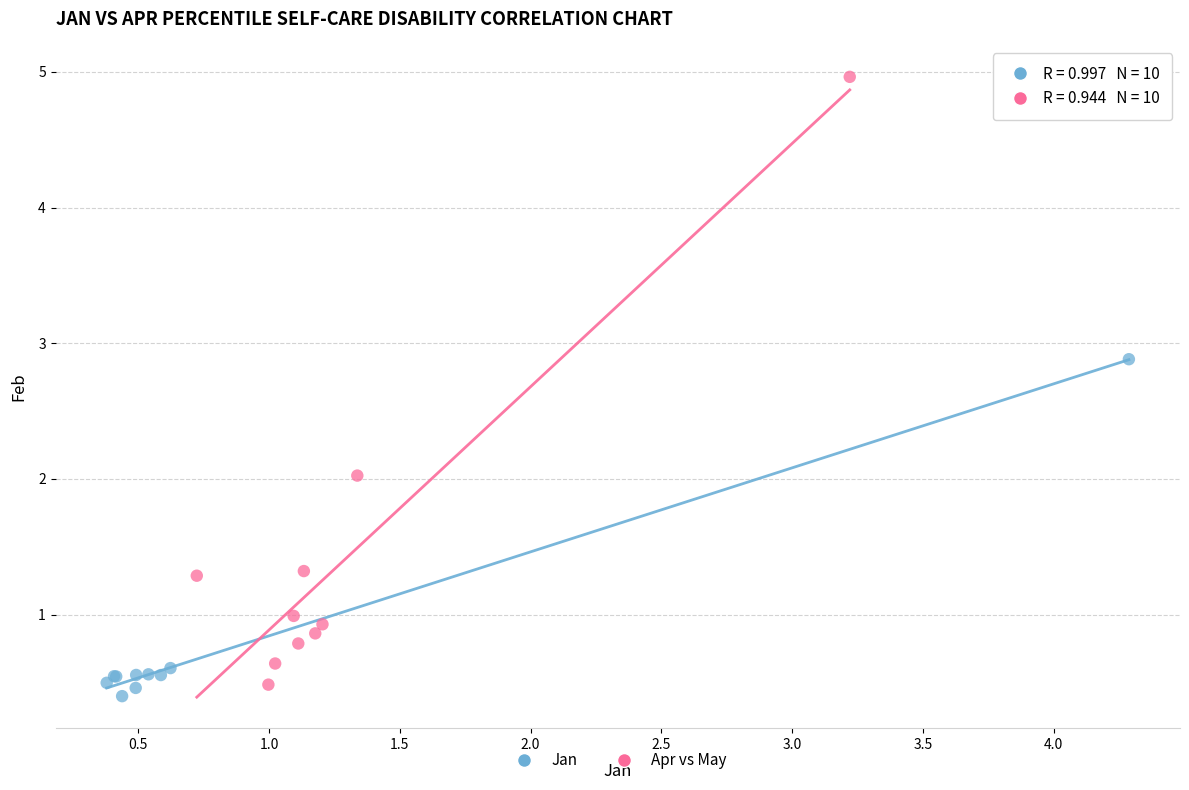

Which series reaches the minimum Y coordinate?

Jan